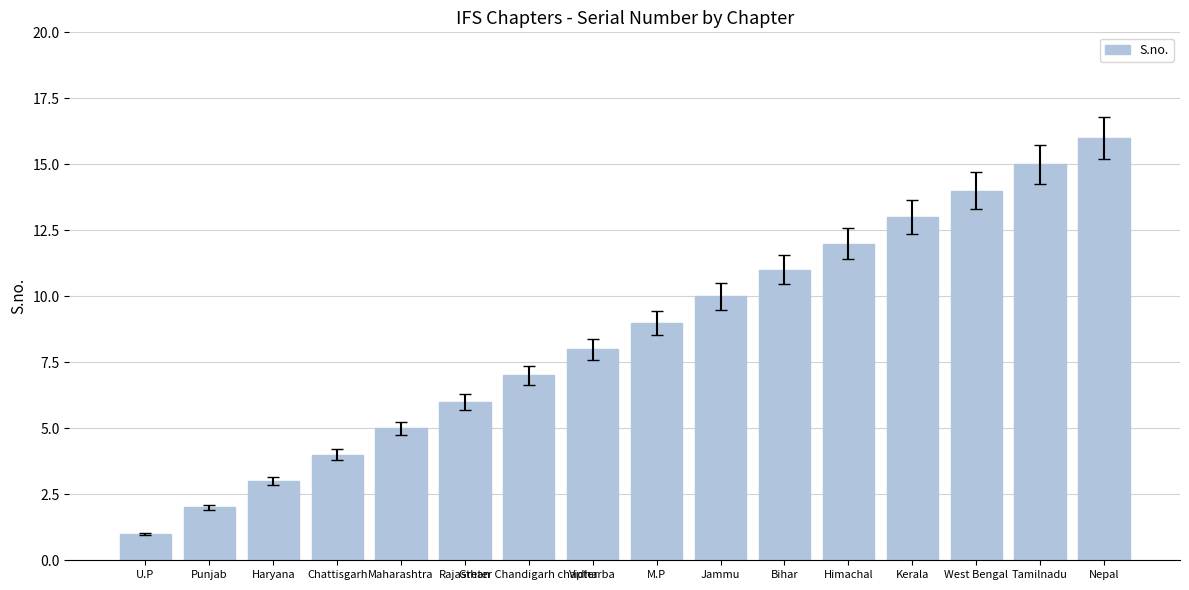

Does the chart contain any negative values?

No